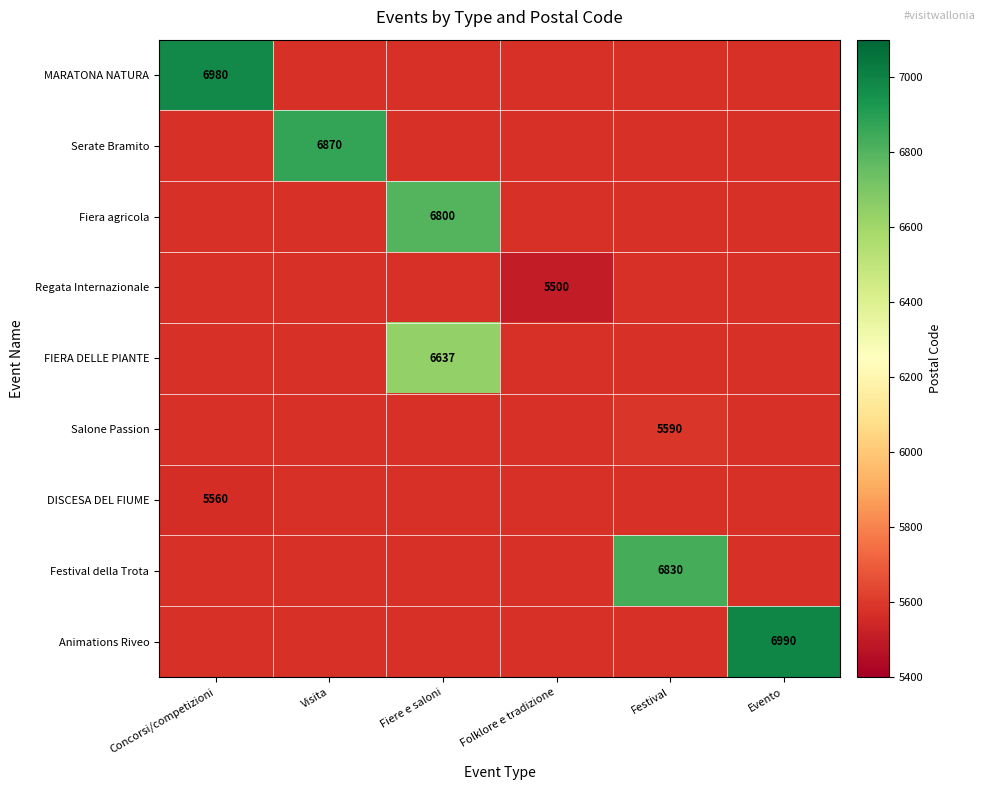

Count the number of data series in this chart.

9